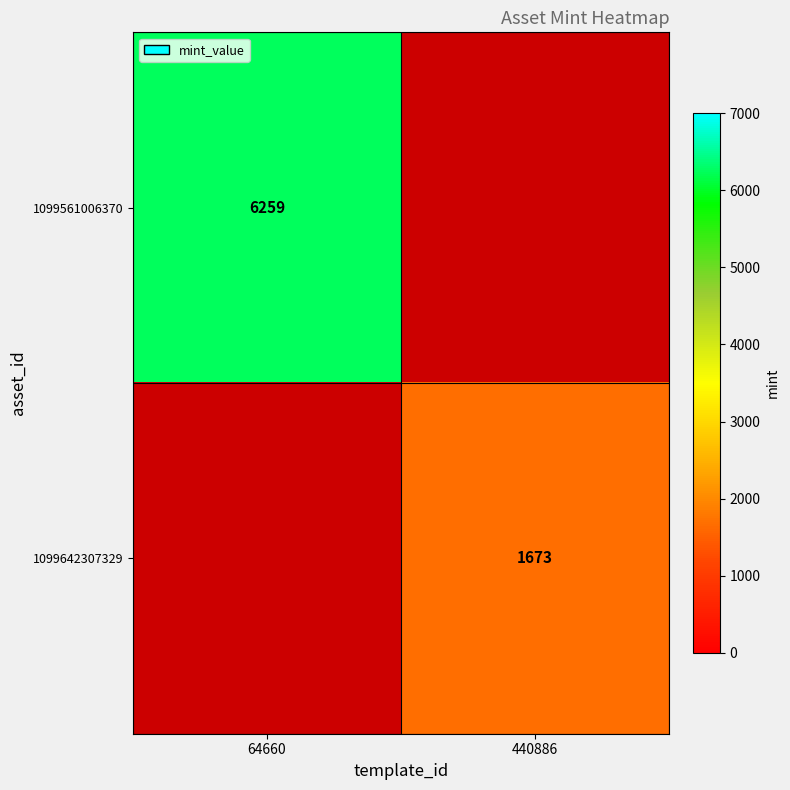

The value of 1099561006370 at 64660 is 10747. True or false?

False